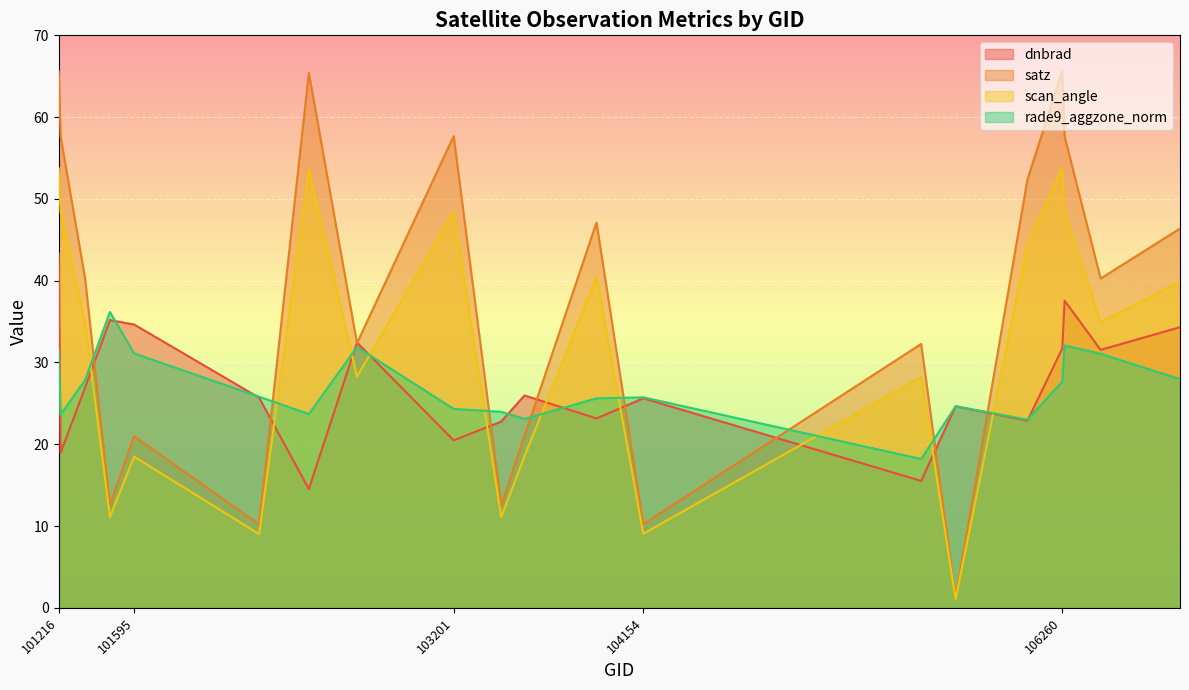

Rank the series by their maximum value, from lowest to highest.

rade9_aggzone_norm, dnbrad, scan_angle, satz